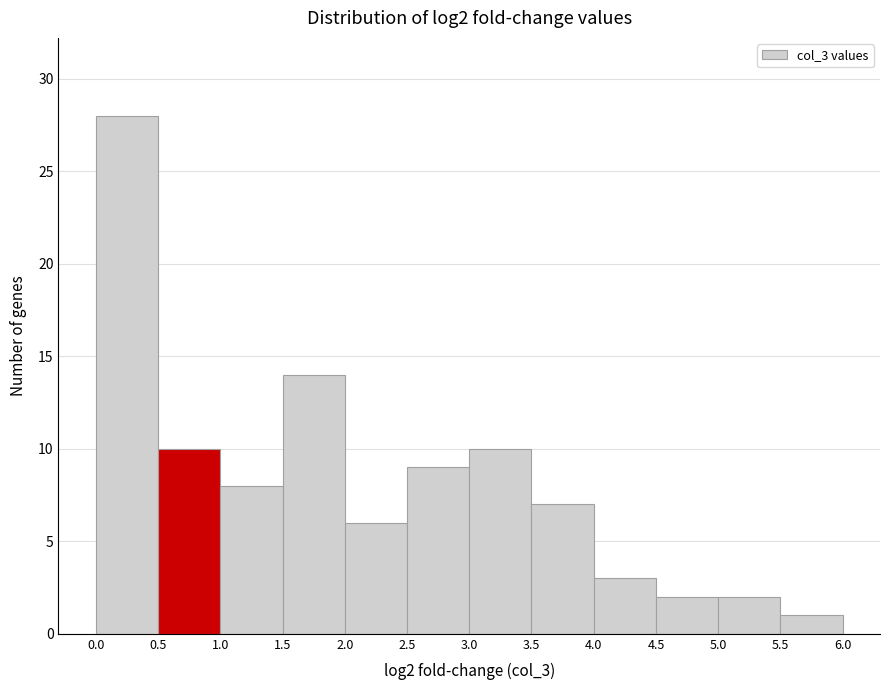

Over which range of the x-axis is the bar tallest?

0.0 to 0.5